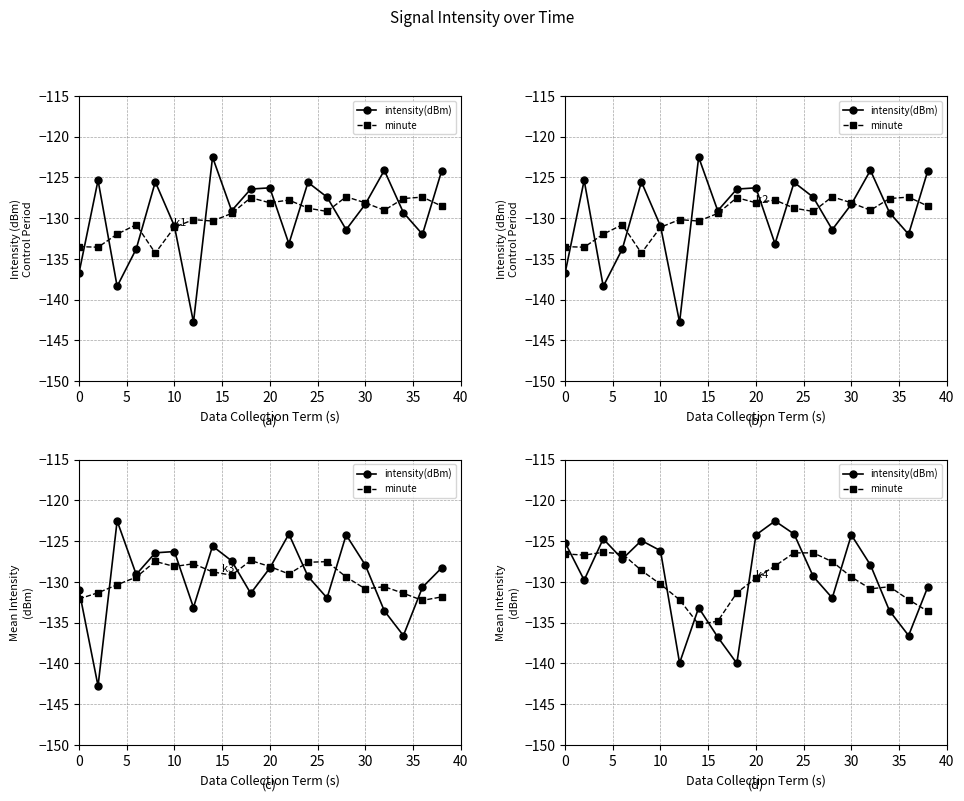

How many values in the minute series exceed -129?

9